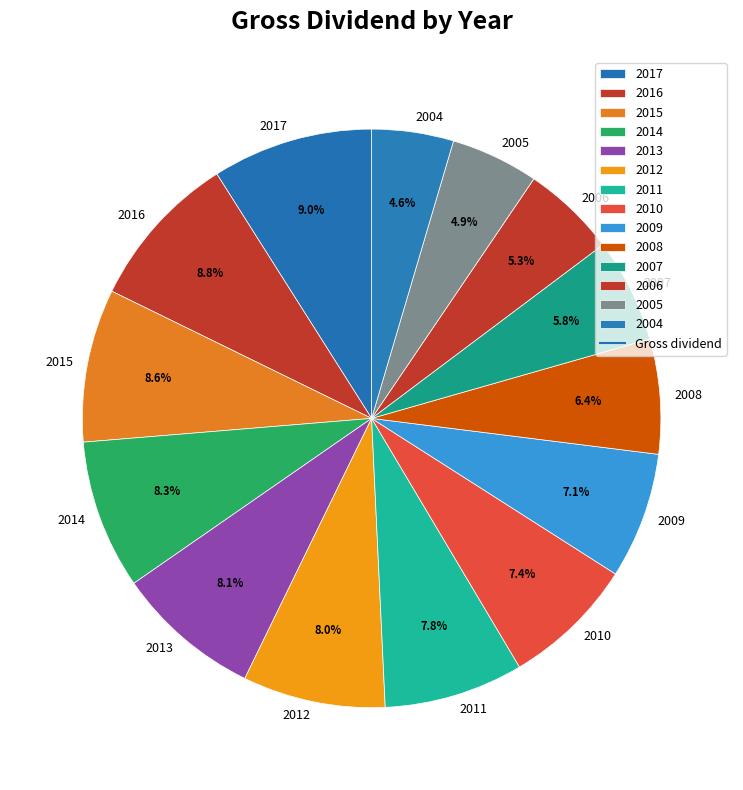

Is 2007 the majority of the pie?

No